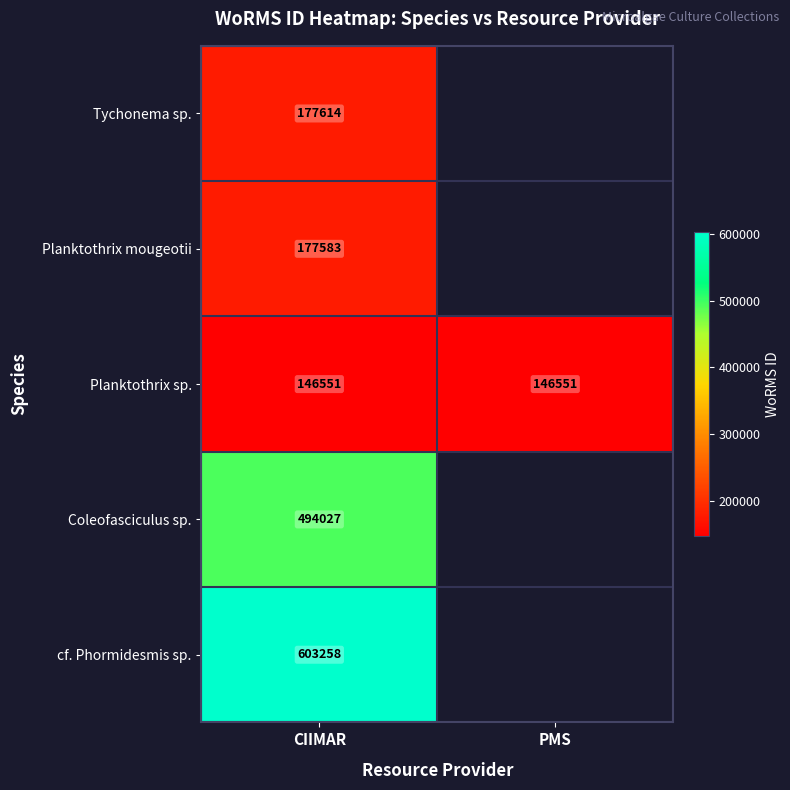

What is the highest value of the Planktothrix sp. series?

146551